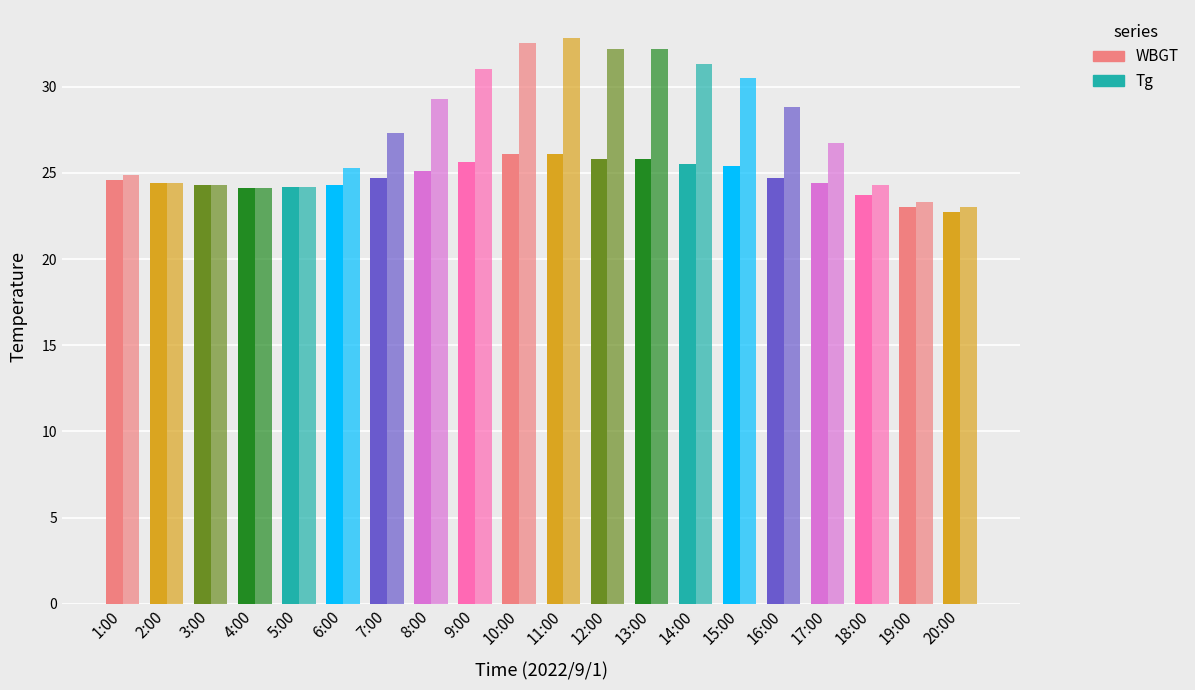

List the series in order of their peak value, highest first.

Tg, WBGT